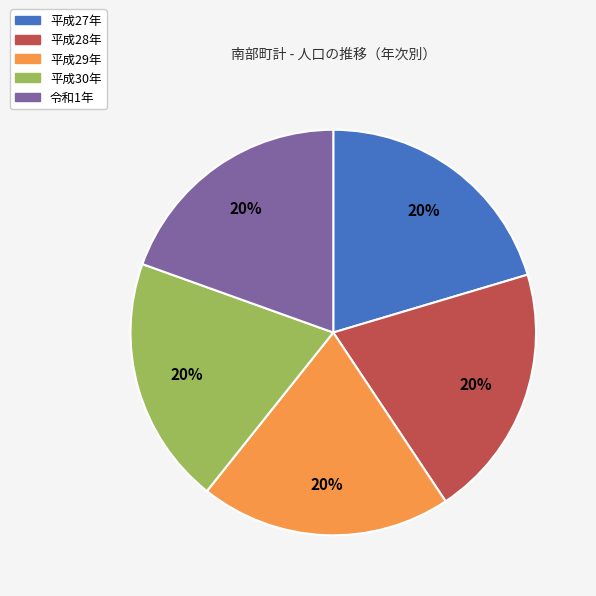

Is there any slice that represents more than half of the pie?

No